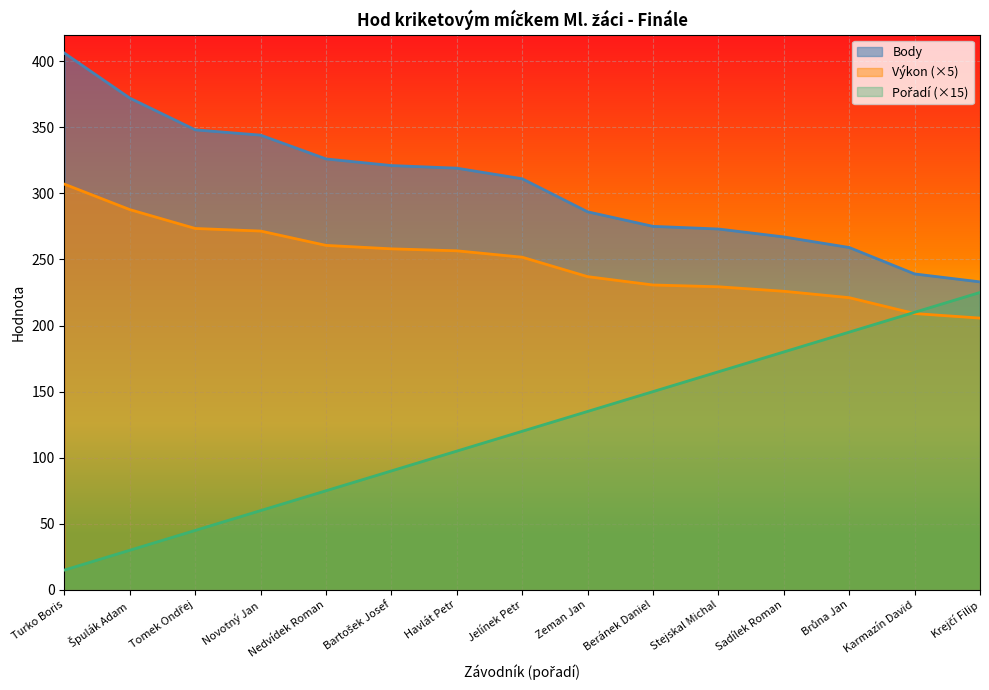

What is the approximate value of Výkon at Novotný Jan?

271.4